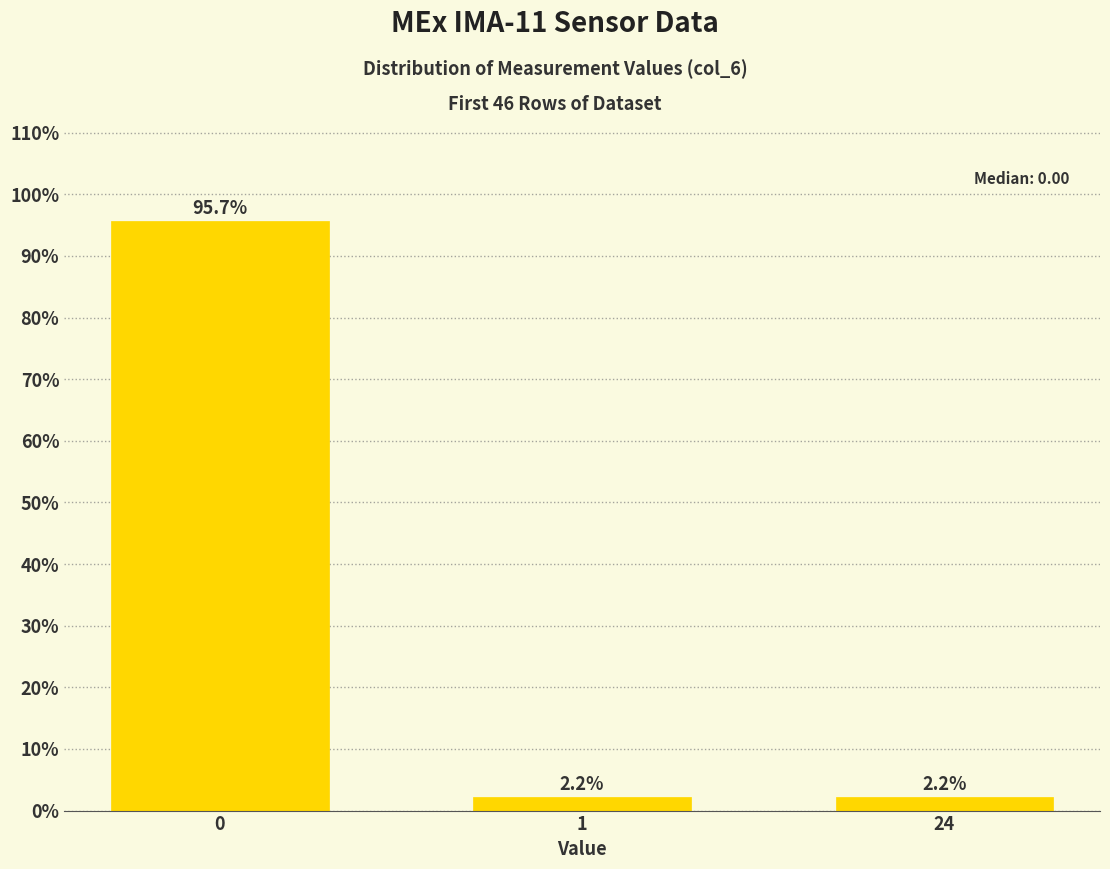

Reading left to right, transcribe all the data shown in this chart.

95.7	2.2	2.2